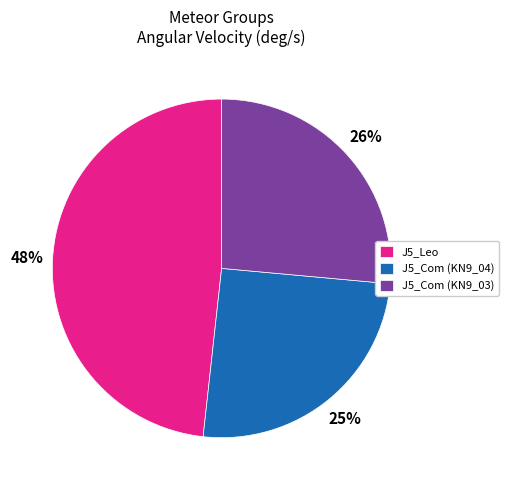

To the nearest percent, what is the difference between the largest and smallest slice percentages?

23%